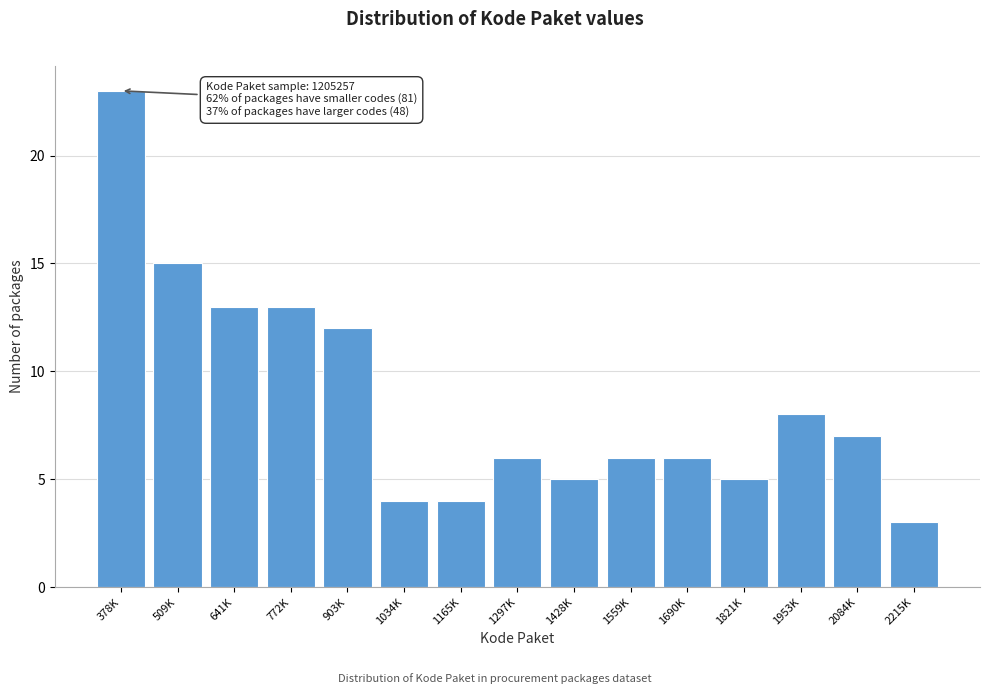

Reading right to left, extract all data points from this chart.

3	7	8	5	6	6	5	6	4	4	12	13	13	15	23